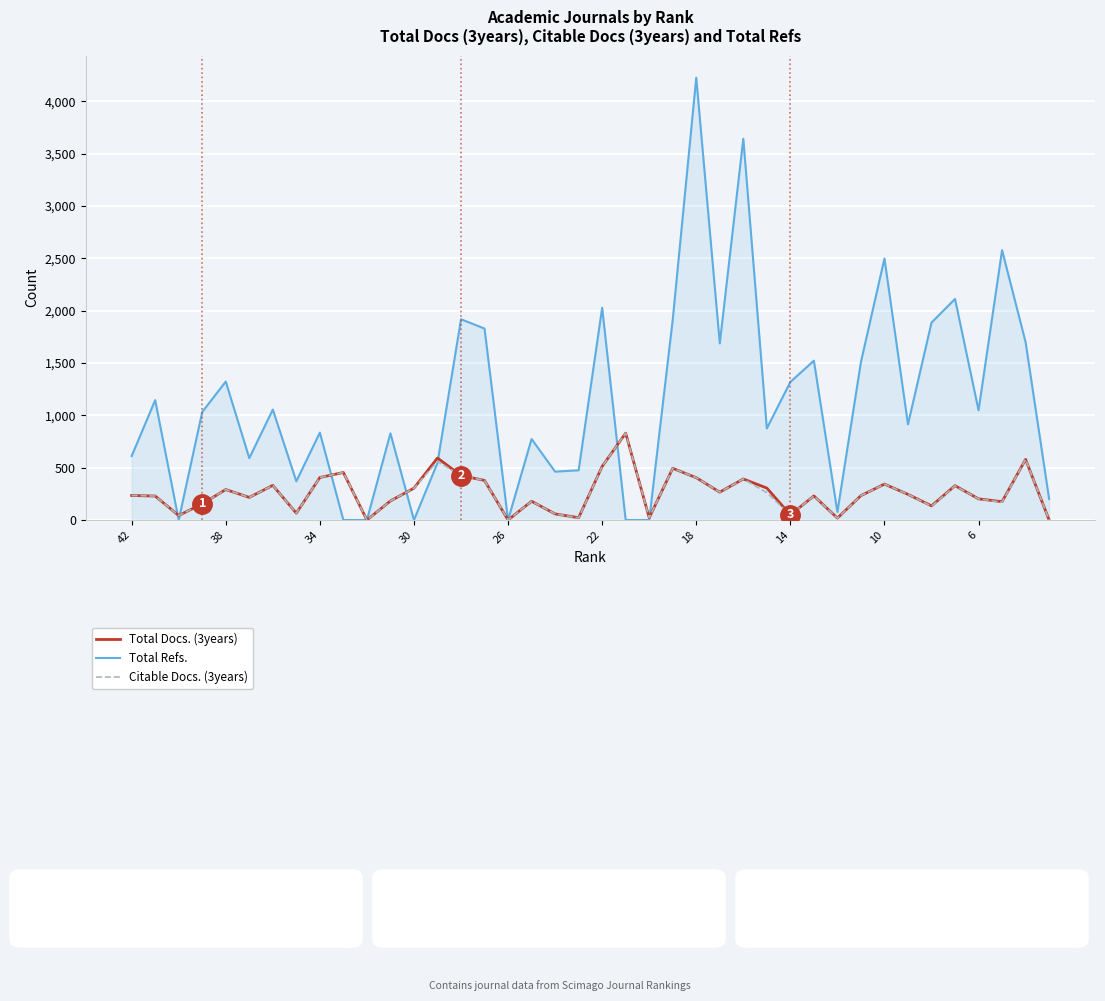

What is the average value of the Total Docs. (3years) series?

258